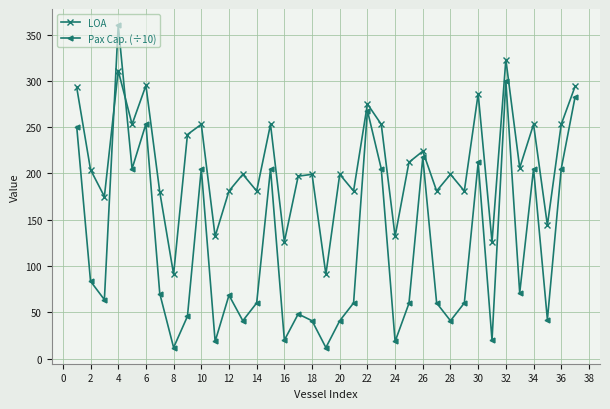

Which series has the largest range (max minus min)?

Pax Cap. (÷10)